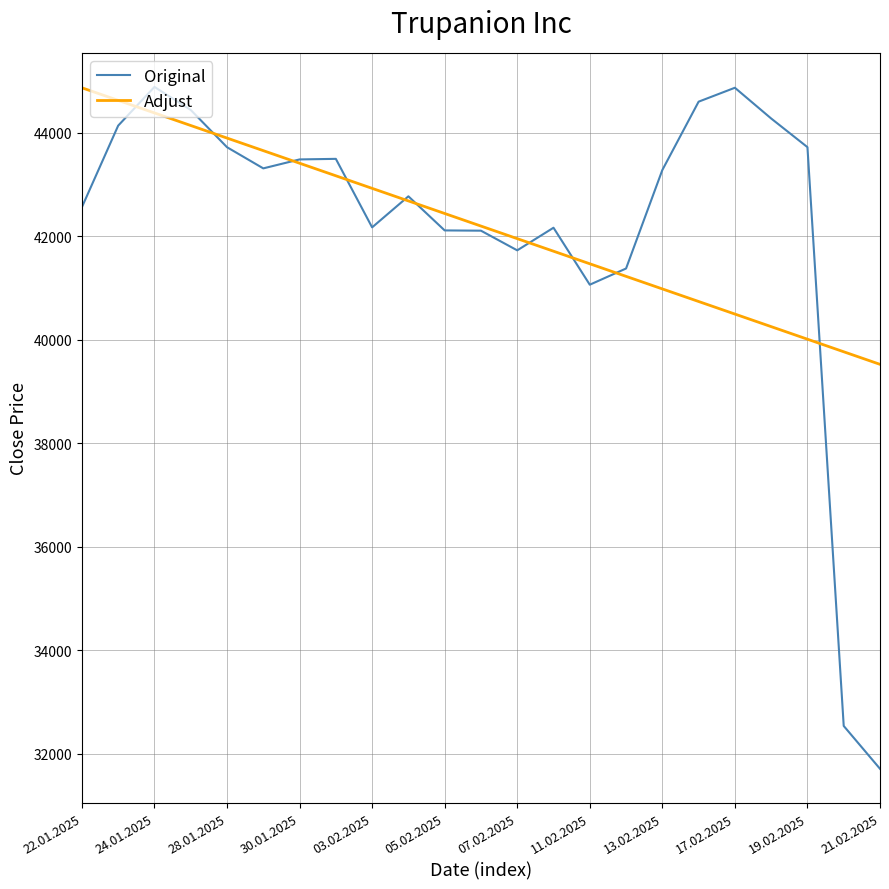

Which series has the widest spread of values?

Original